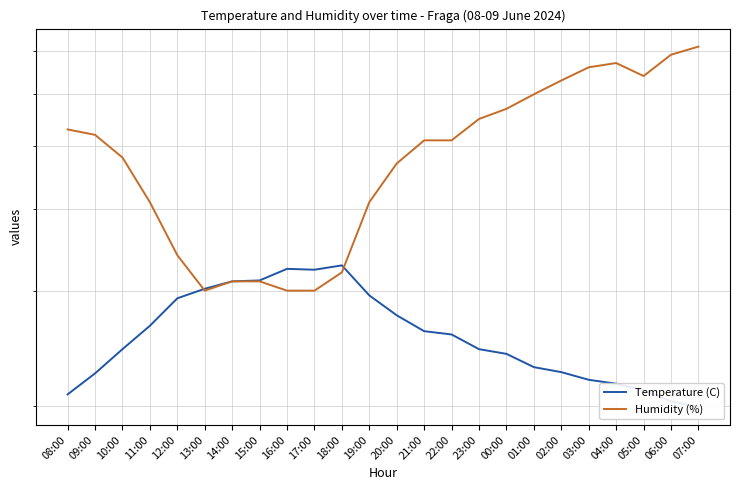

What is the value of the Humidity (%) point at the 2nd from the left?

52.0